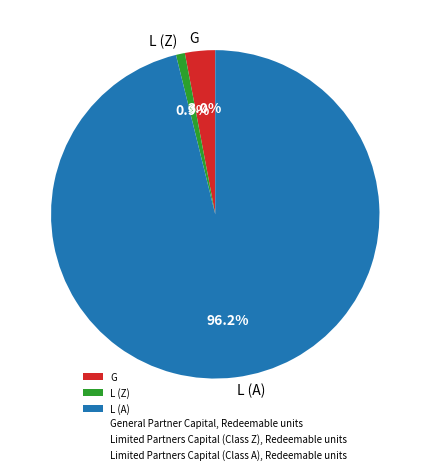

Rank the categories by value from lowest to highest.

L (Z), G, L (A)